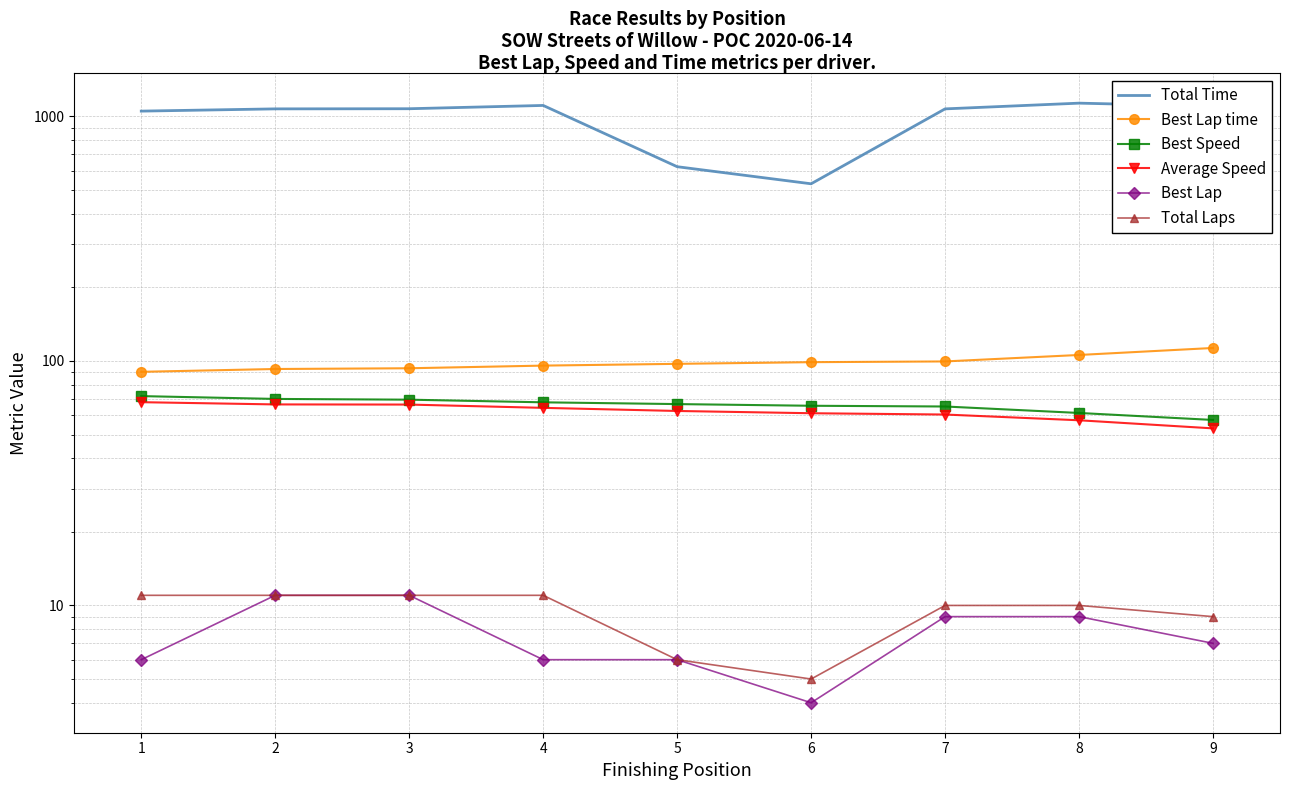

Rank the series by their maximum value, from lowest to highest.

Best Lap, Total Laps, Average Speed, Best Speed, Best Lap time, Total Time